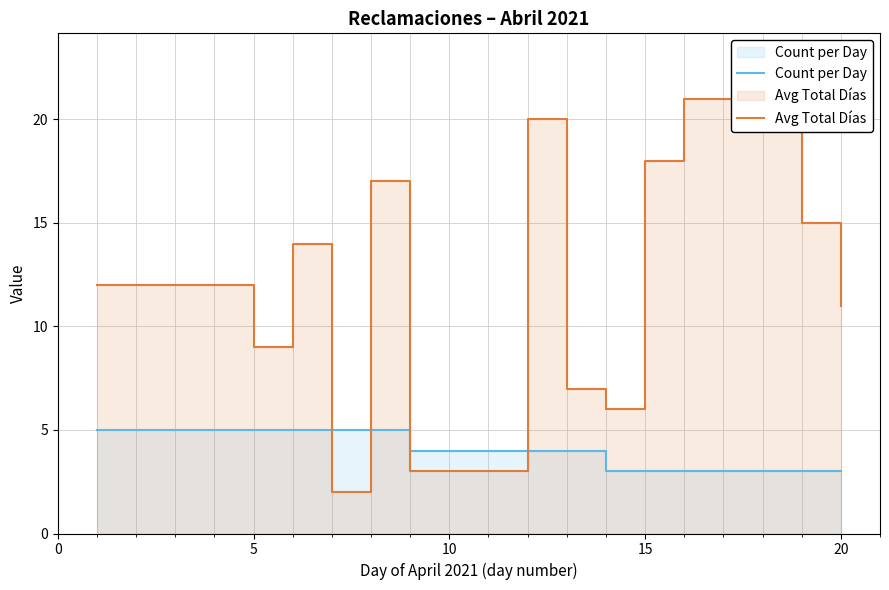

True or false: Avg Total Días has a value of 6 at 15.

False